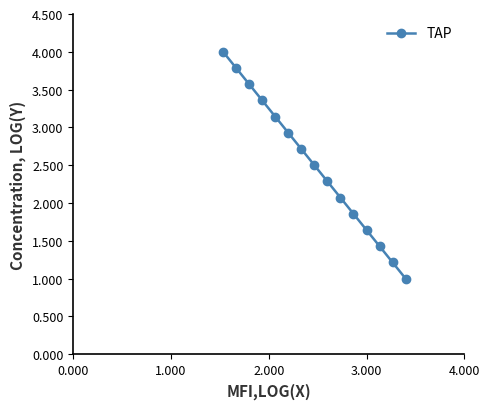

What is the difference between the second highest and minimum values?

2.8